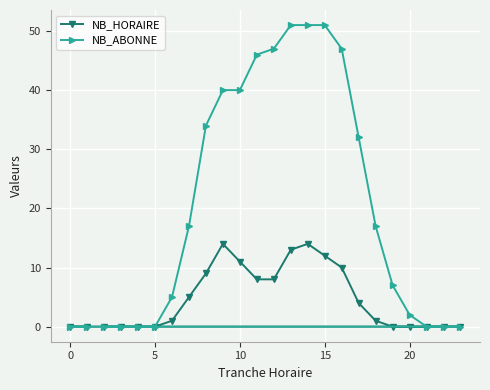

What is the maximum value shown in the chart?

51